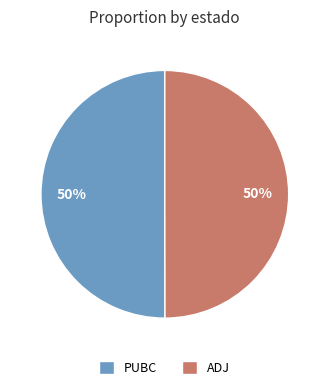

To the nearest percent, what is the combined percentage of PUBC and ADJ?

100%